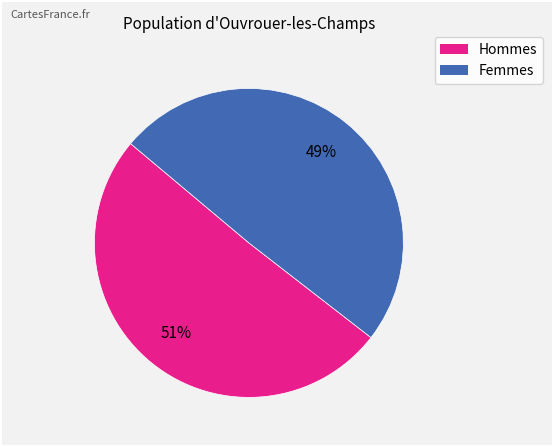

Is there a majority slice in this chart?

Yes